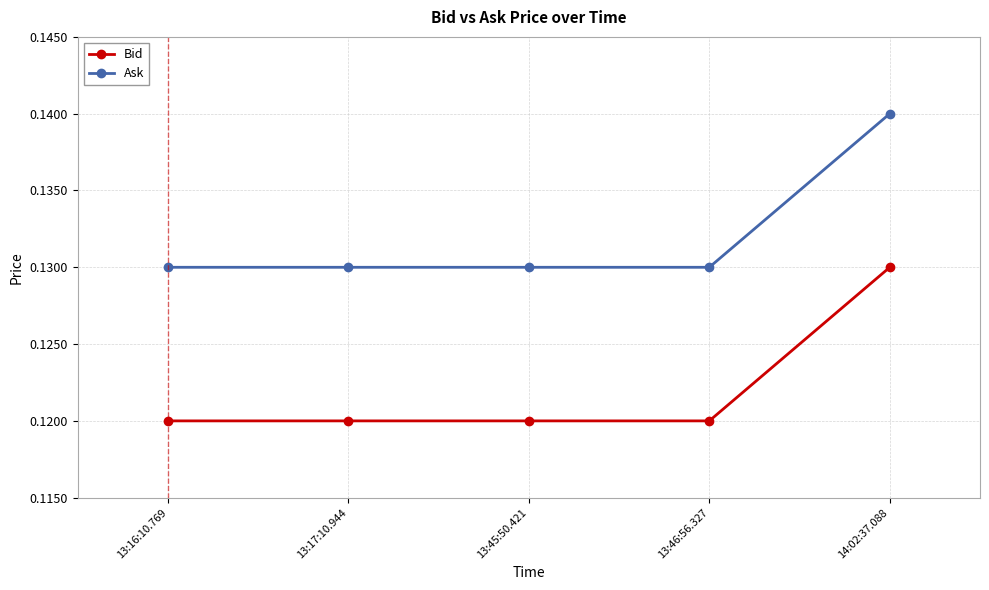

True or false: Bid and Ask cross at least once.

False